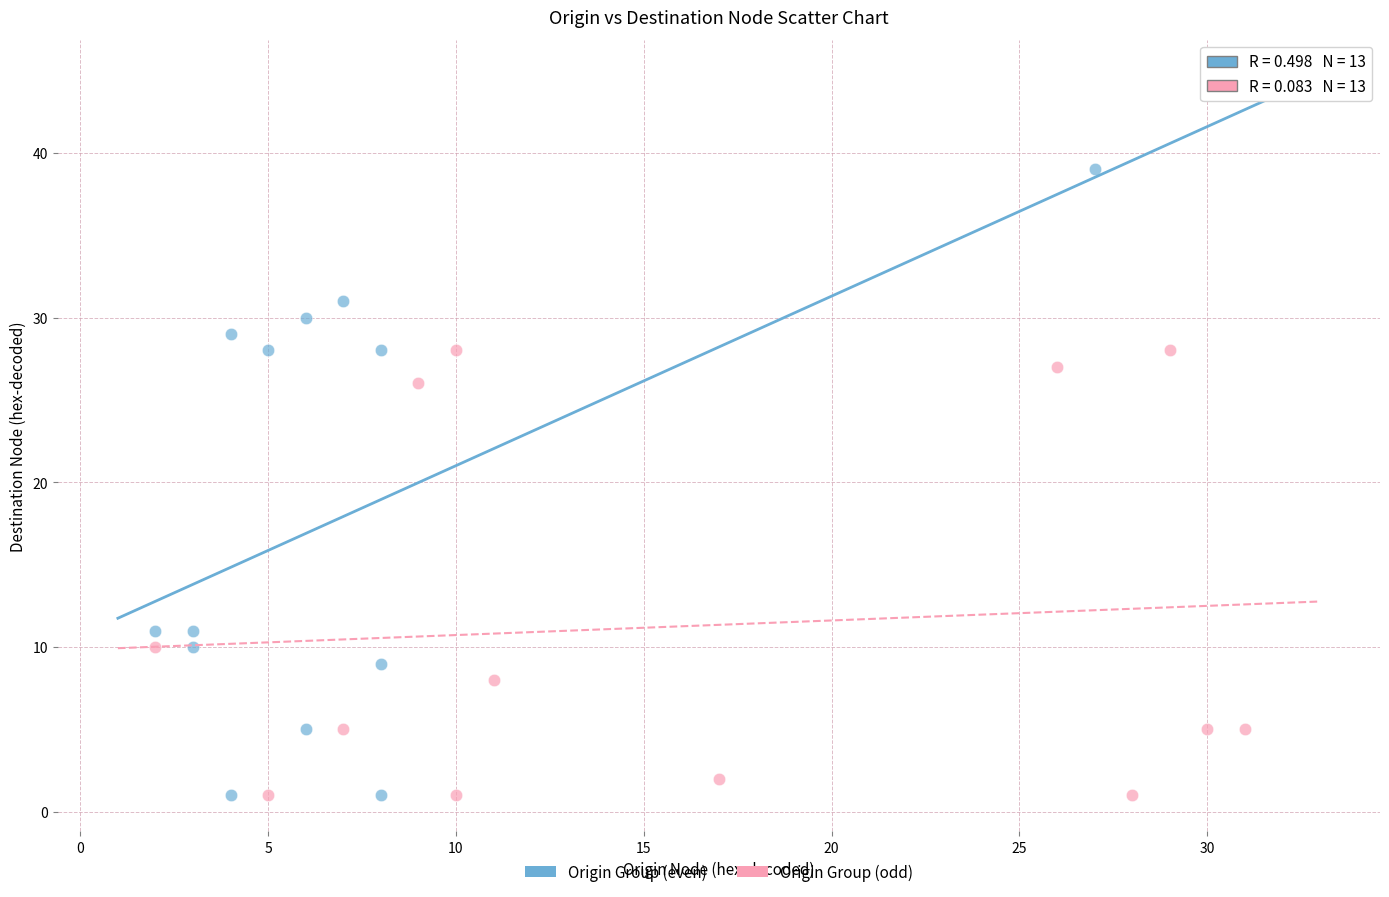

Which series reaches the maximum Y coordinate?

Origin Group (even)